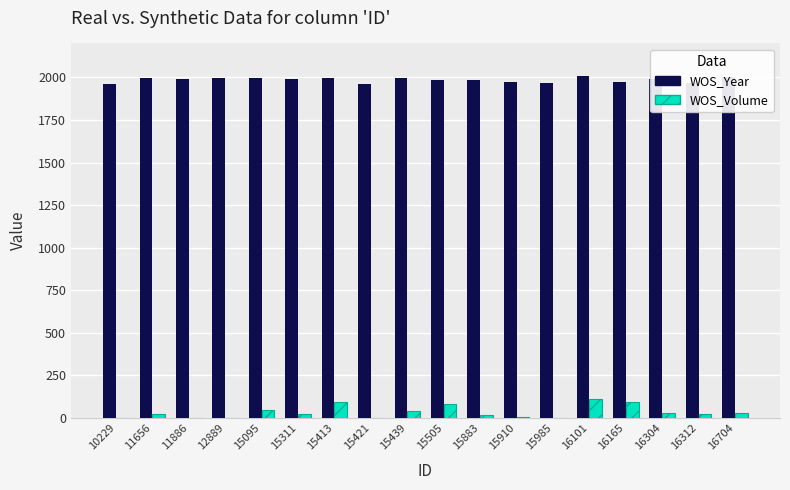

The WOS_Year series shows 1961 at 10229. True or false?

True